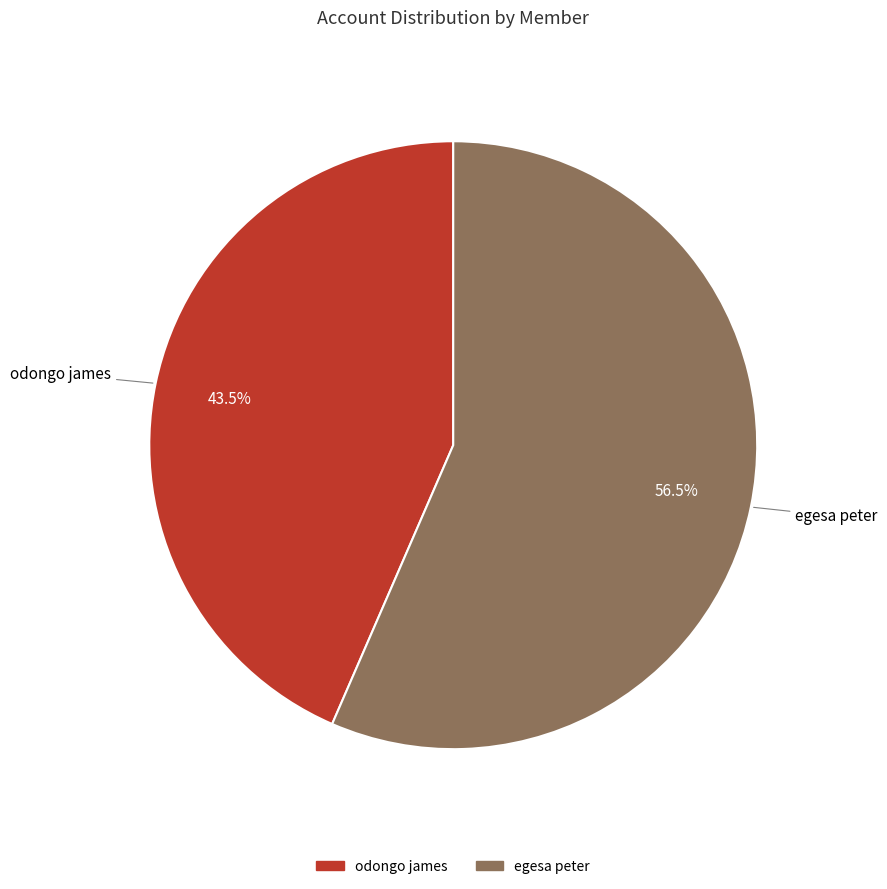

Count the number of slices in the pie.

2